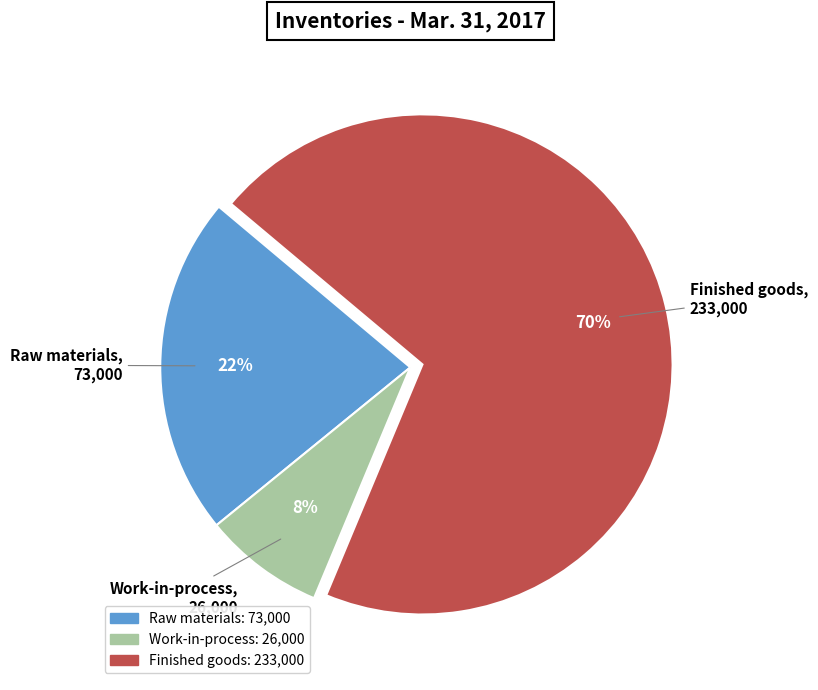

Count the number of slices in the pie.

3